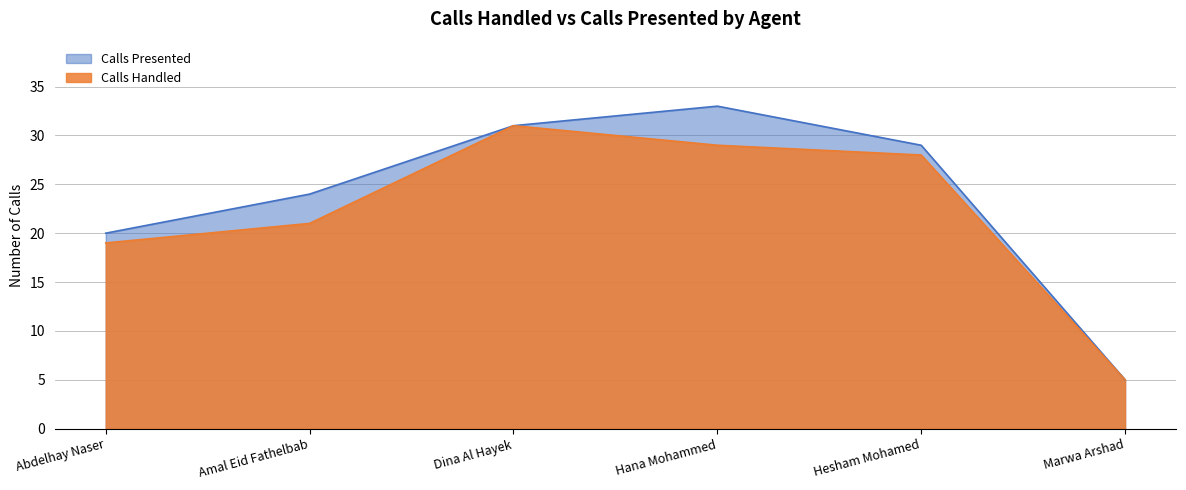

What is the highest value of the Calls Presented series?

33